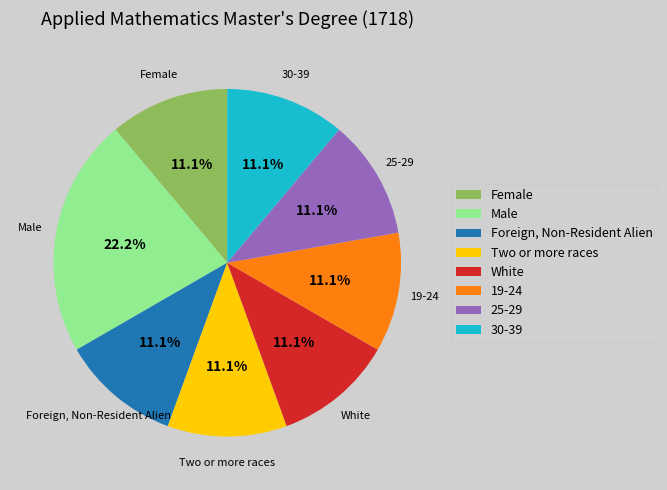

Combined, what portion of the pie is Foreign, Non-Resident Alien and 25-29?

22.2%